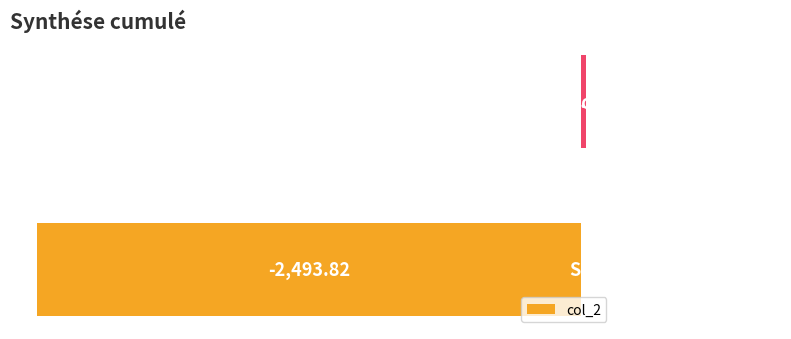

What is the difference between the maximum and minimum values?

2515.8